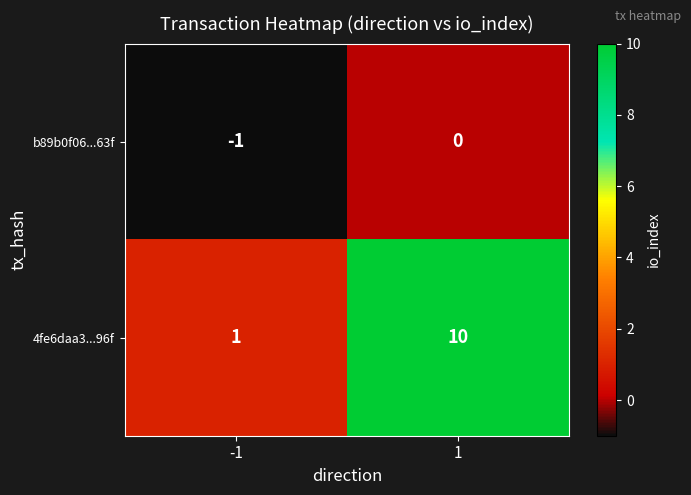

Reading left to right, what are all the values shown in this chart?

b89b0f06...63f: -1=-1	1=0
4fe6daa3...96f: -1=1	1=10